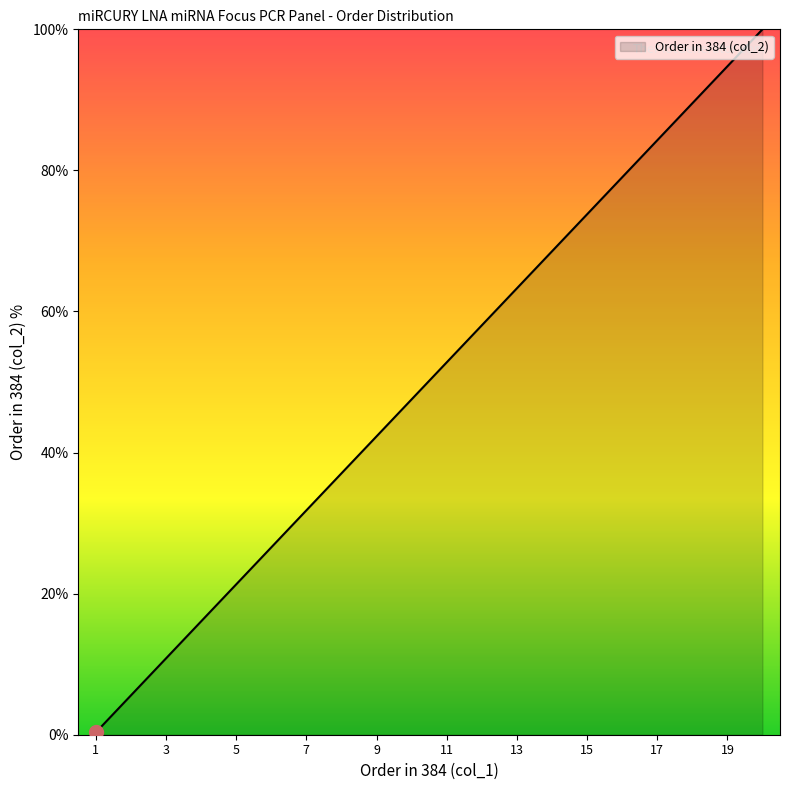

What is the difference between the maximum and minimum values?

99.7